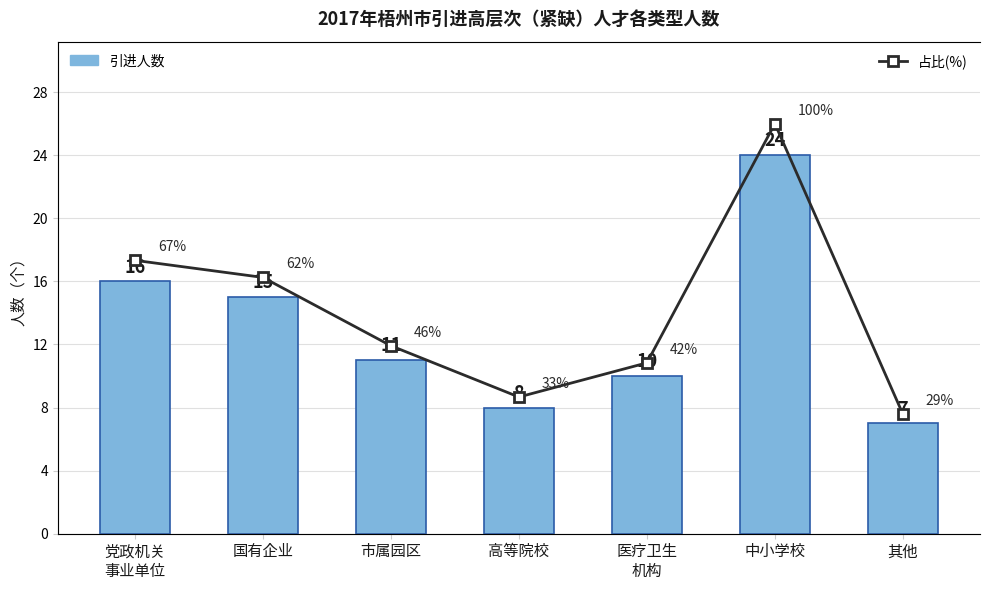

What is the sum of all 占比(%) values?

379.2